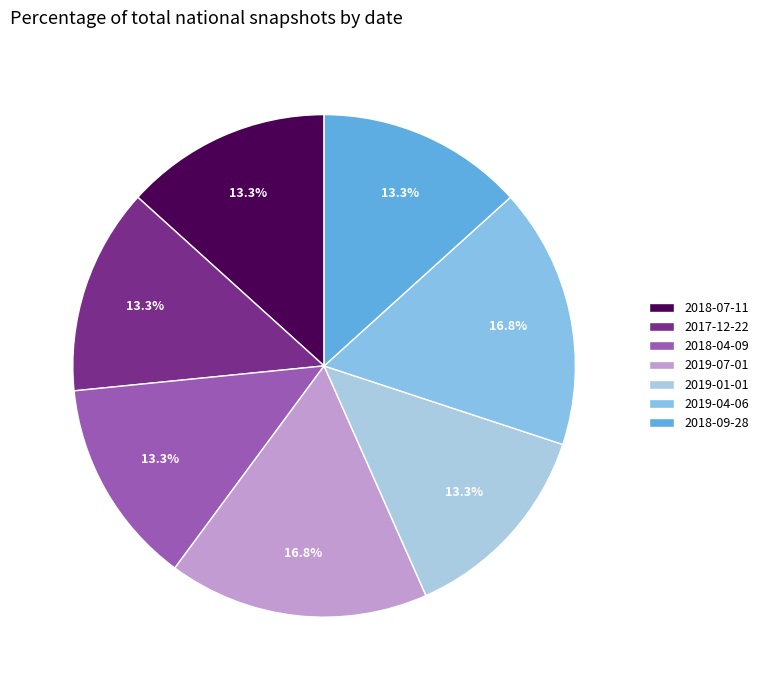

How many slices are in this pie chart?

7